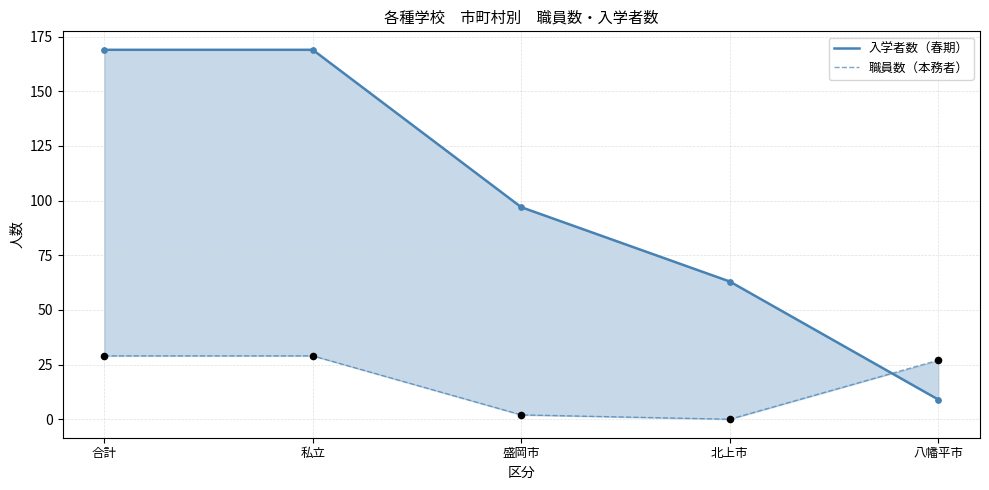

At which category is the sum across all series the highest?

合計